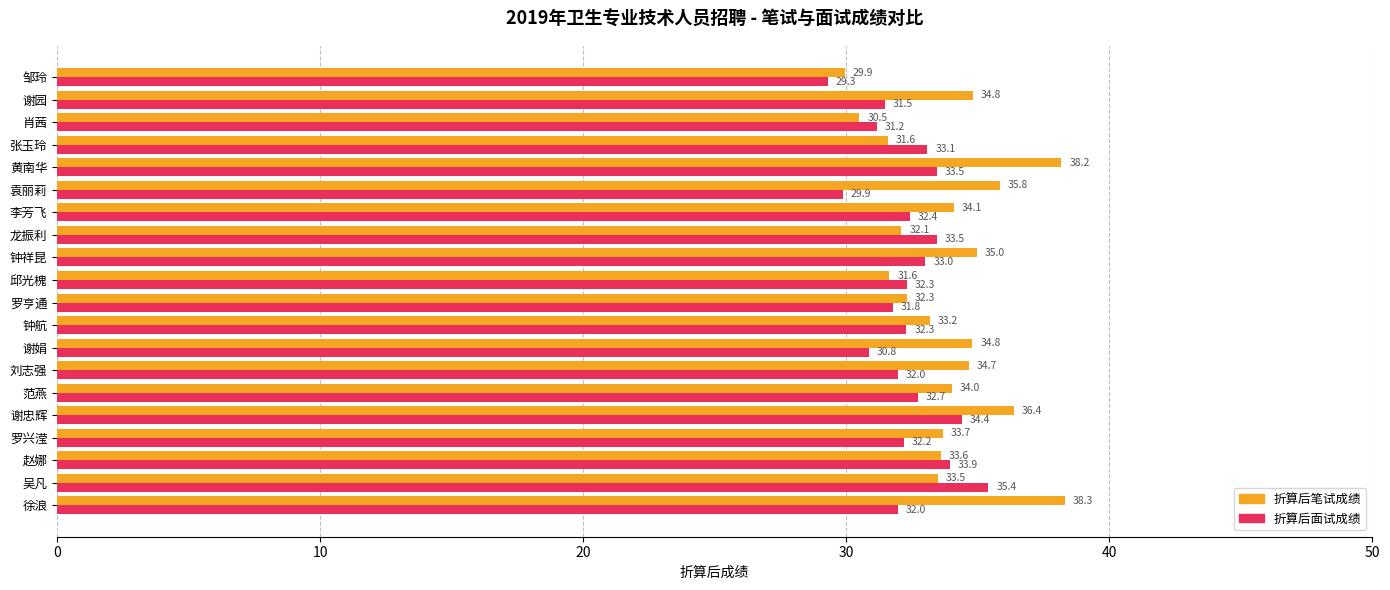

What is the total value across all series at 谢娟?

65.6